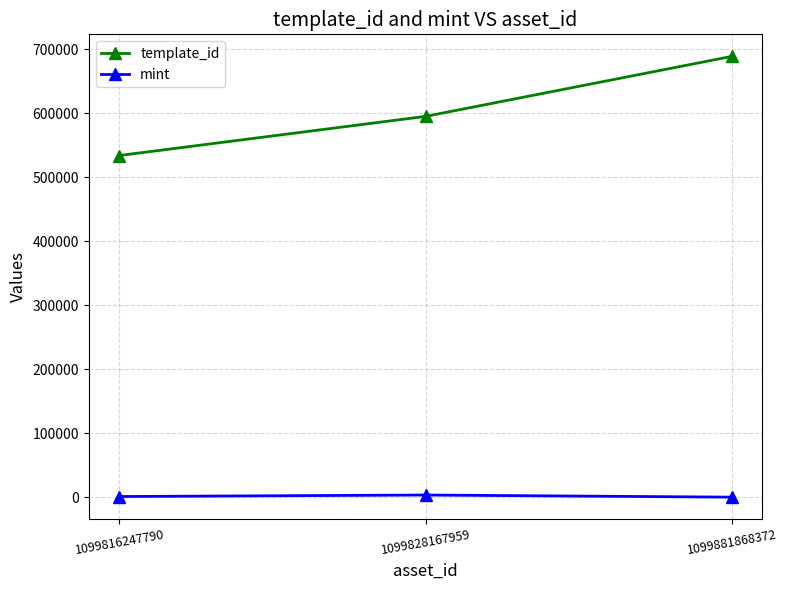

Which series has the widest spread of values?

template_id